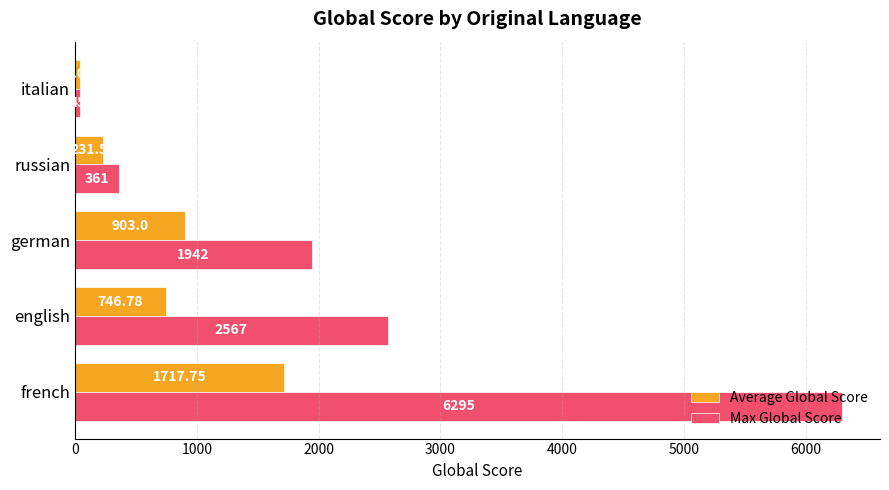

At which label is Max Global Score closest to 3170?

english